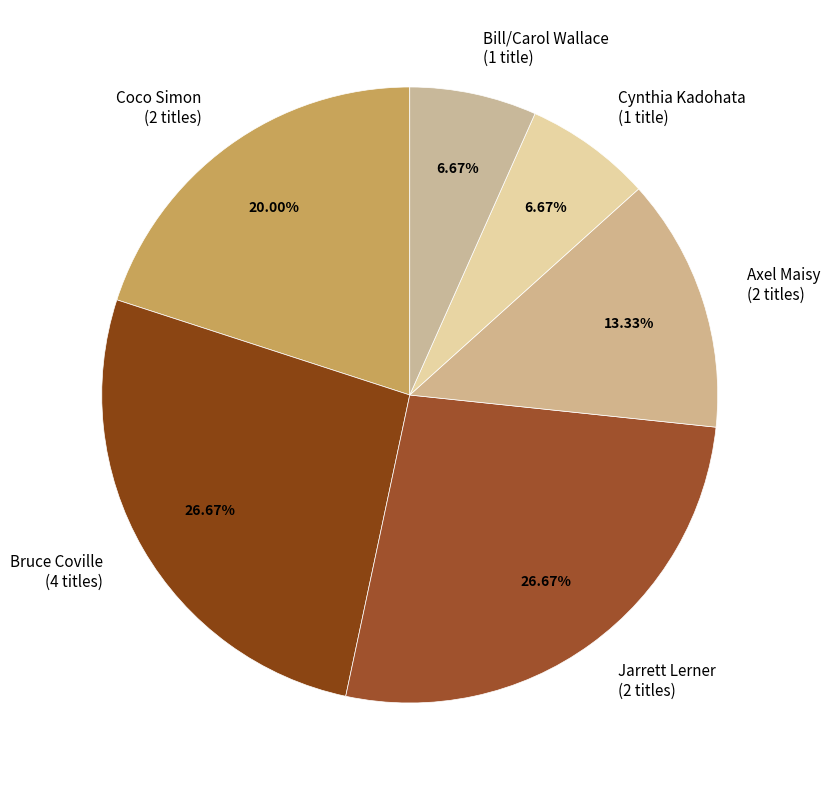

Between Cynthia Kadohata (1 title) and Coco Simon (2 titles), which is larger?

Coco Simon (2 titles)